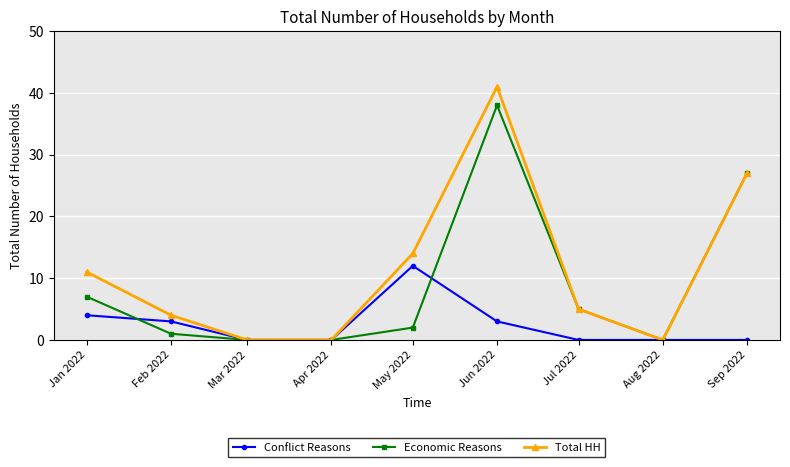

Between Apr 2022 and Jun 2022, which series saw the biggest shift?

Total HH